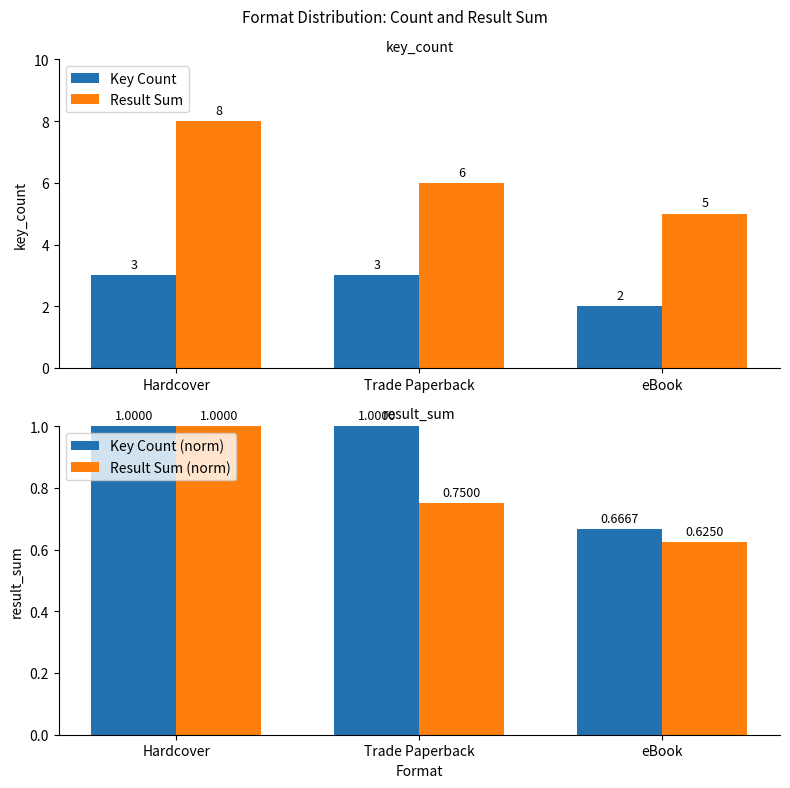

What is the label of the 3rd bar from the right?

Hardcover